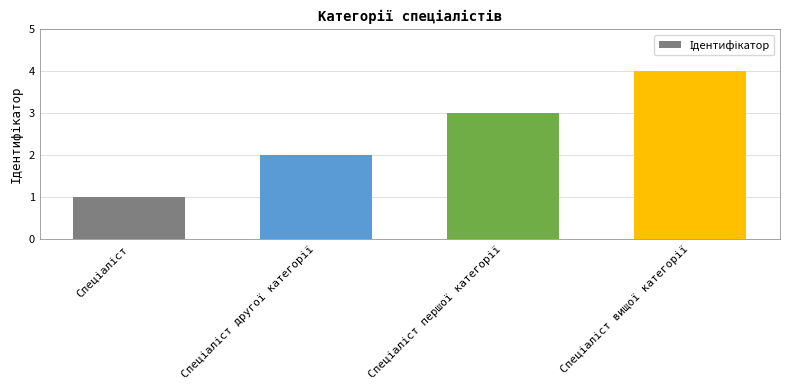

What is the maximum value shown in the chart?

4